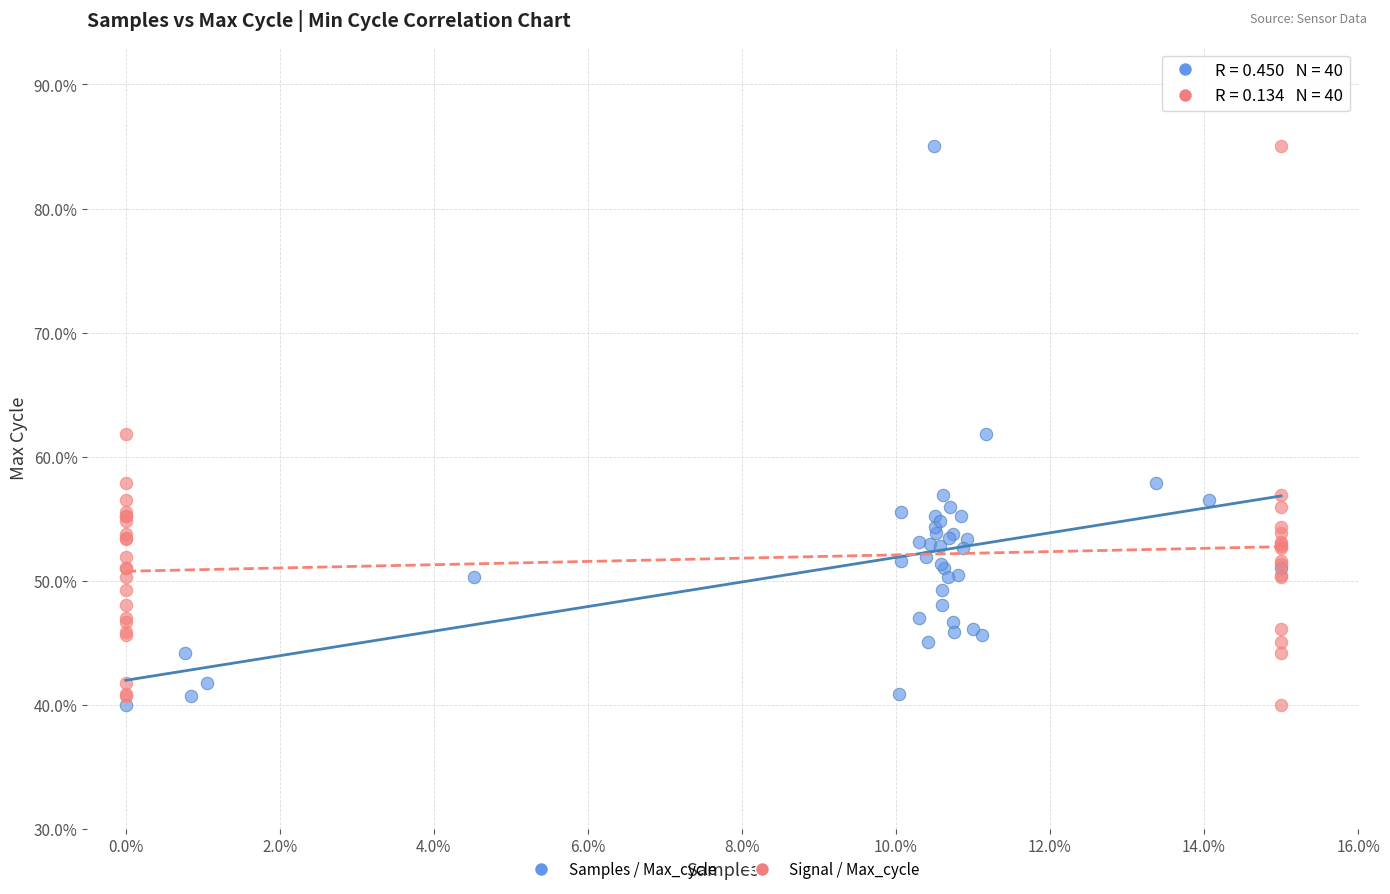

What are all the series names shown in the legend?

Samples / Max_cycle, Signal / Max_cycle